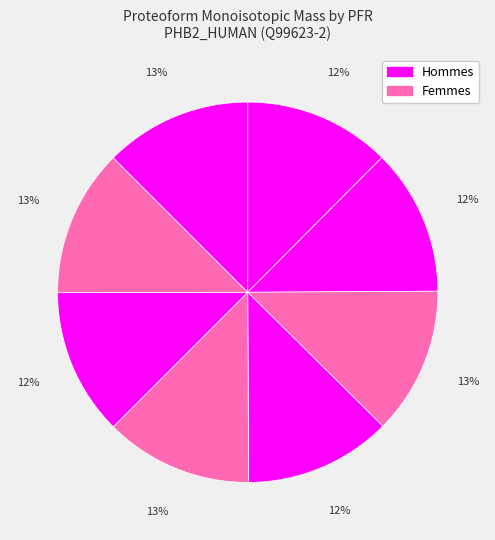

Rank the categories by value from highest to lowest.

15335, 15333, 15337, 15338, 15334, 15336, 15331, 15332